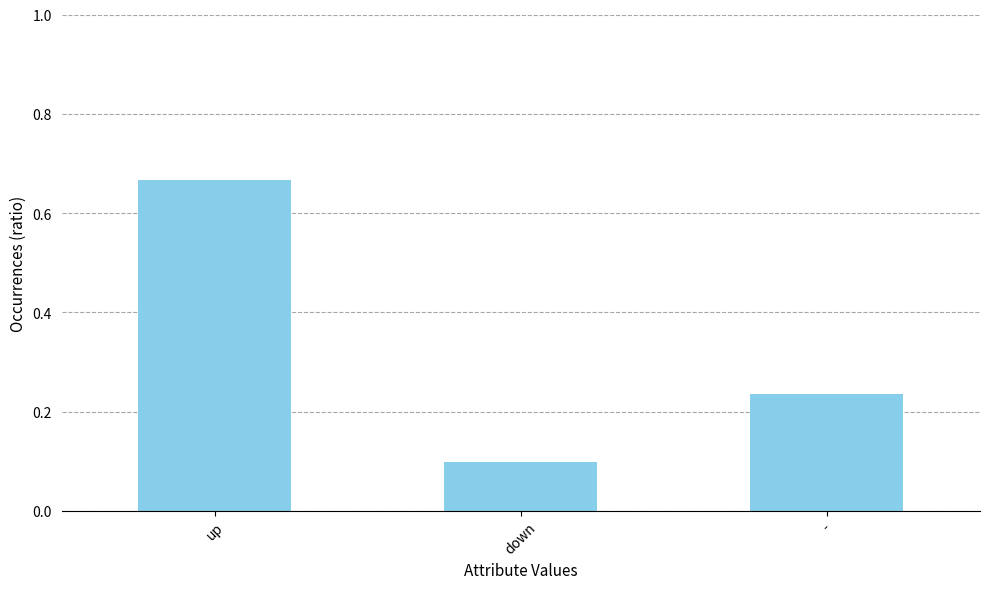

What is the label of the 3rd bar from the left?

-